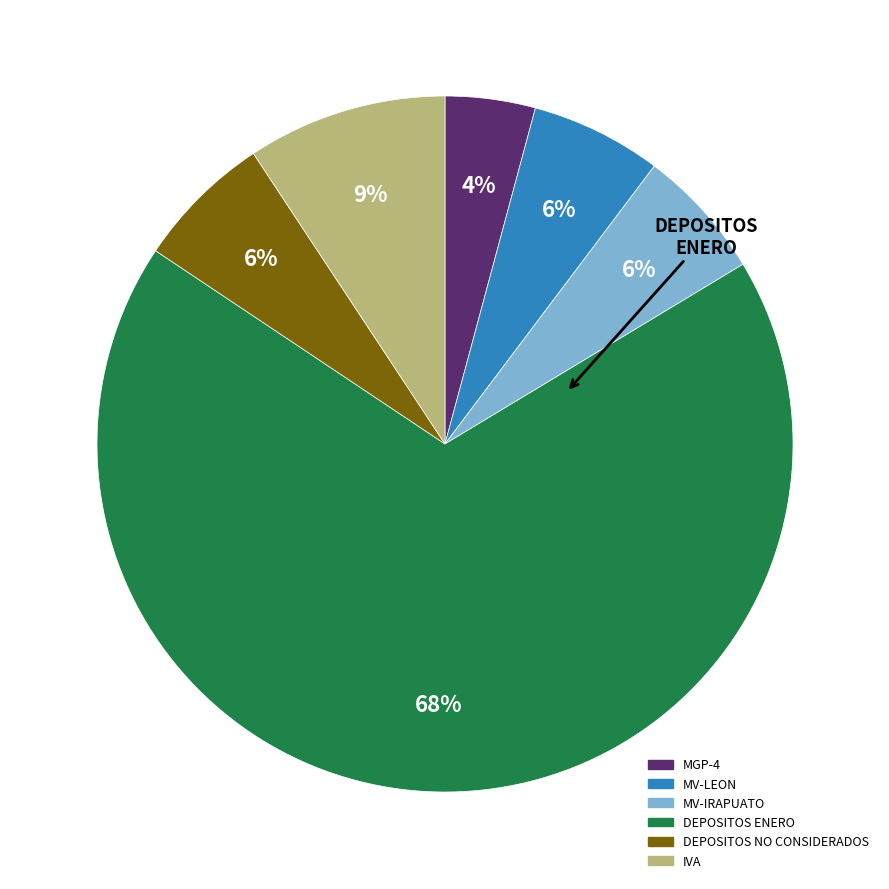

To the nearest percent, what percentage of the pie is MV-LEON?

6%